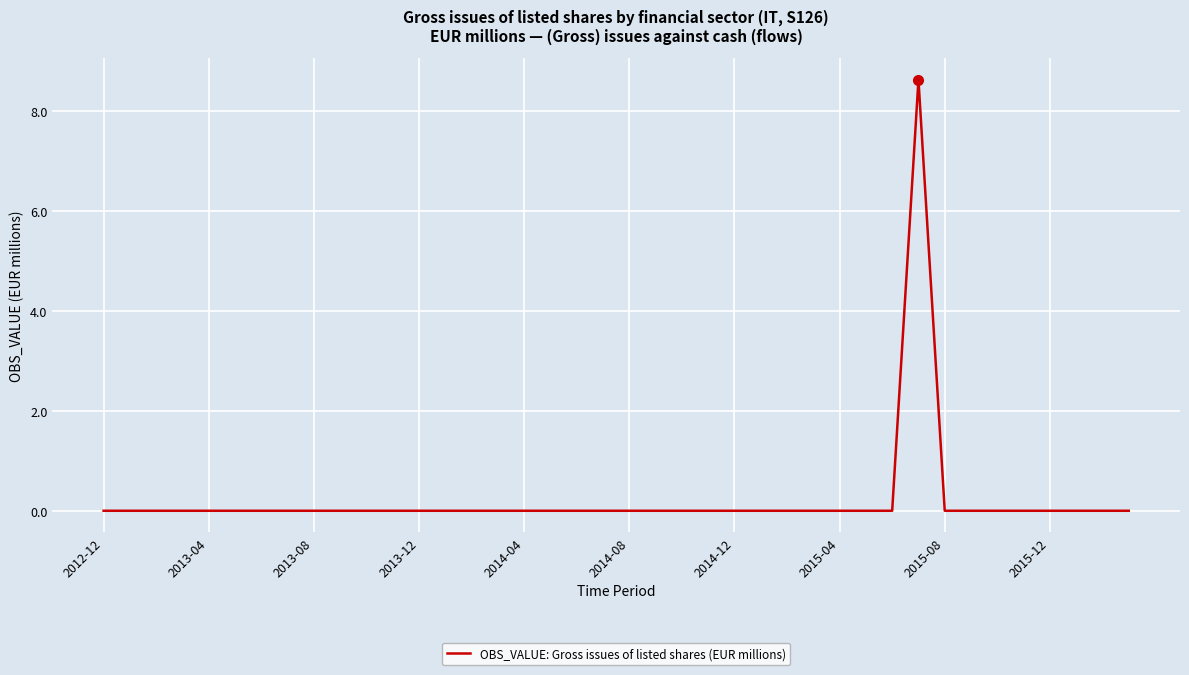

What is the greatest value displayed?

8.6